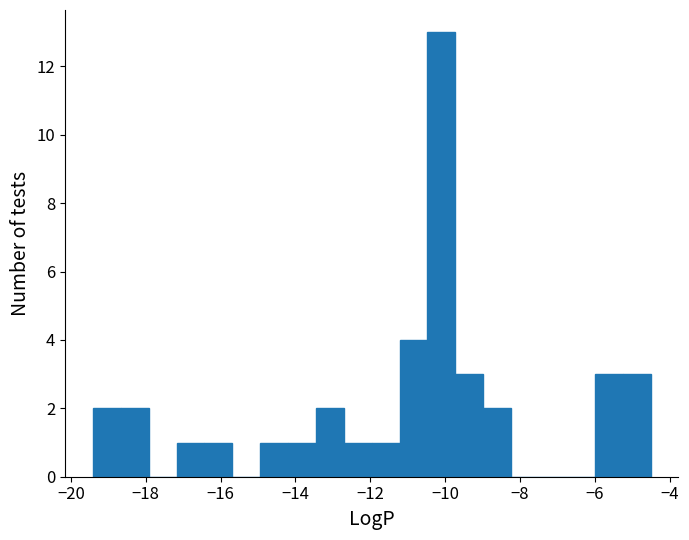

Around what value on the x-axis is the tallest bar? Give the approximate position of its centre, as read against the axis.

-10.0